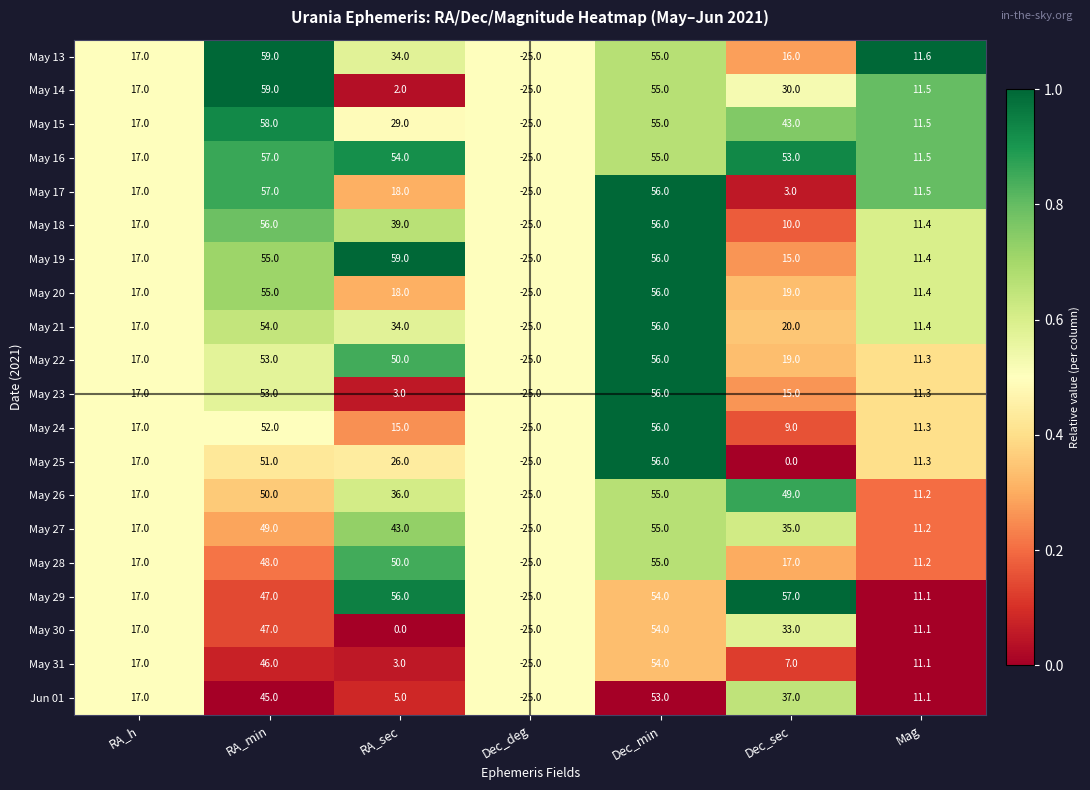

What is the spread (max minus min) of values at RA_min?

14.0